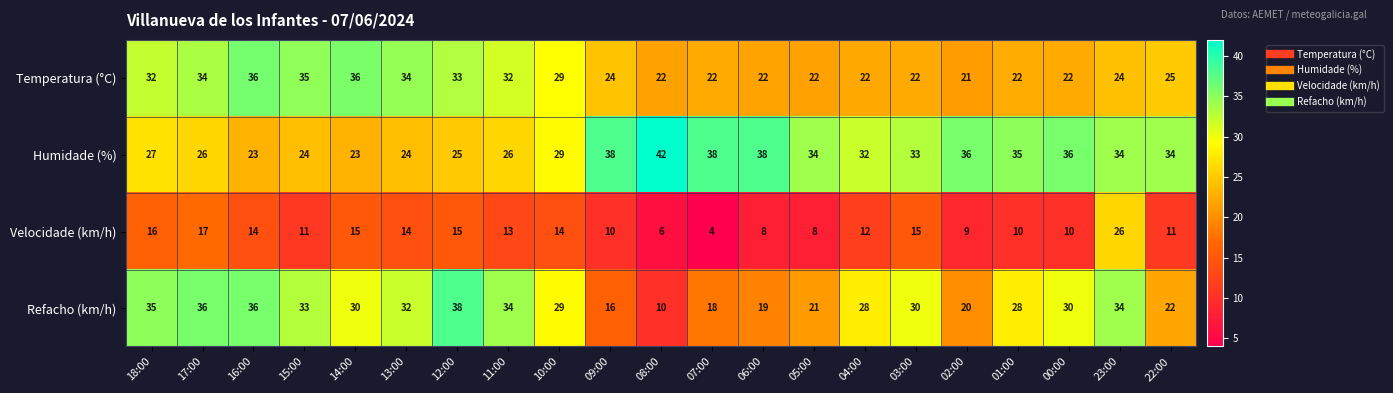

Between 12:00 and 03:00, which series saw the biggest shift?

Temperatura (°C)